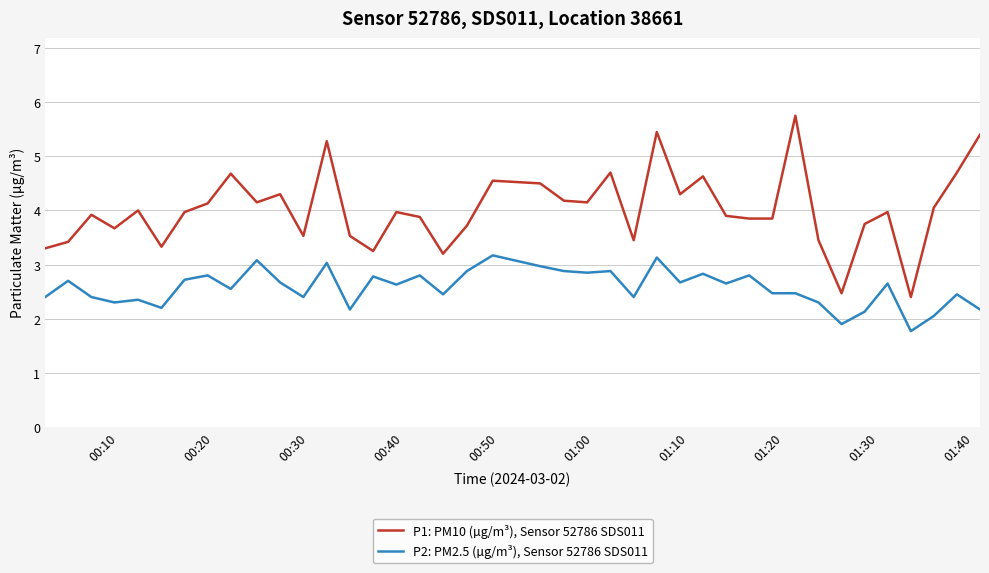

What is the maximum value for P2: PM2.5 (µg/m³), Sensor 52786 SDS011?

3.2